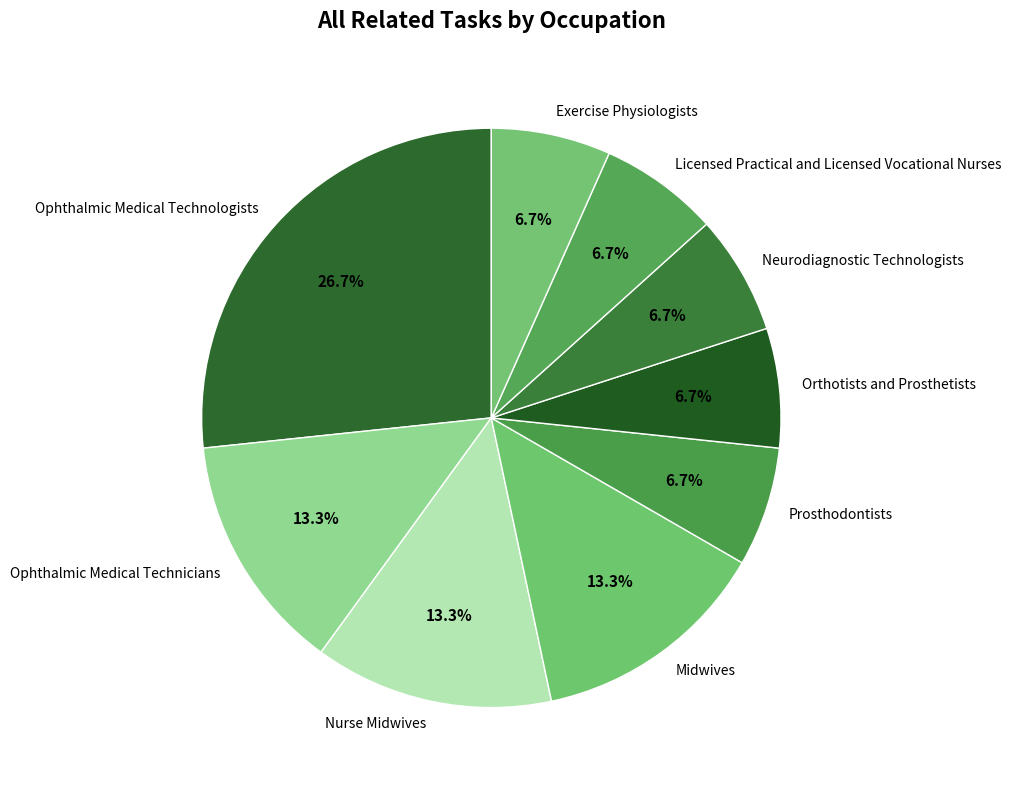

To the nearest percent, what is the combined percentage of Exercise Physiologists and Prosthodontists?

13%